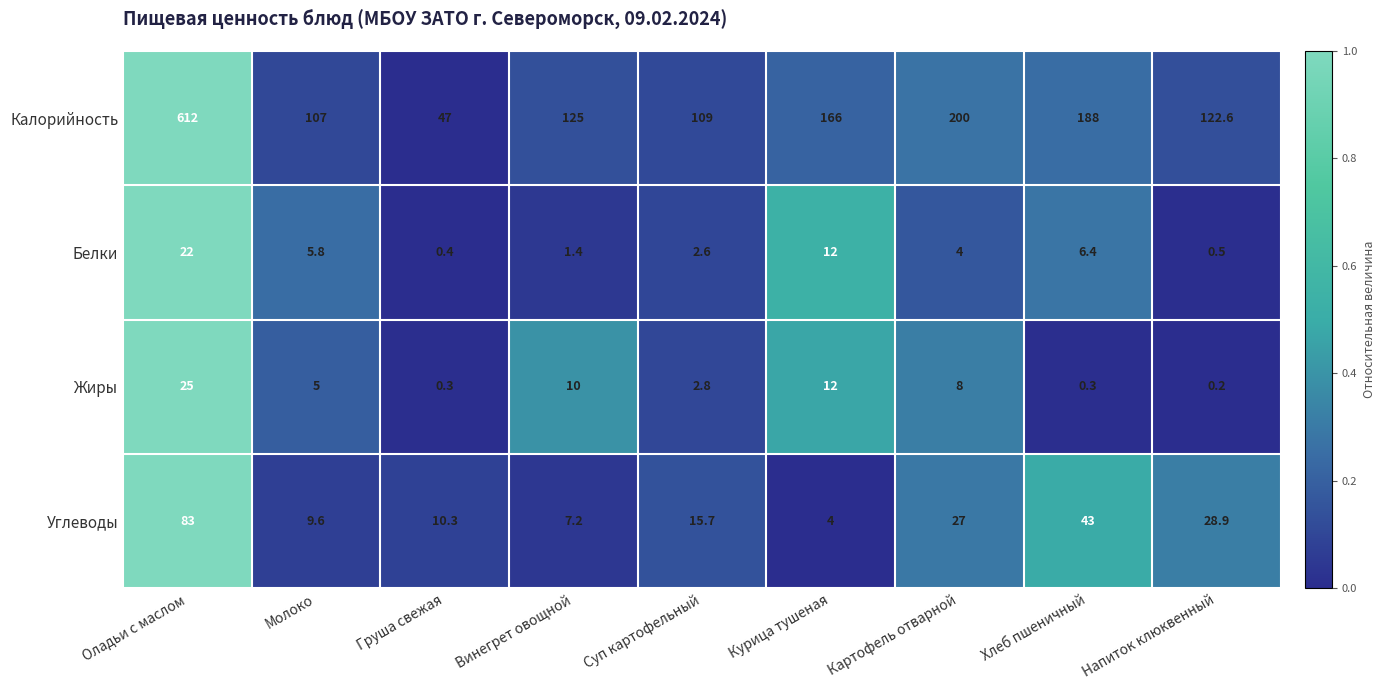

At which category is the sum across all series the highest?

Оладьи с маслом